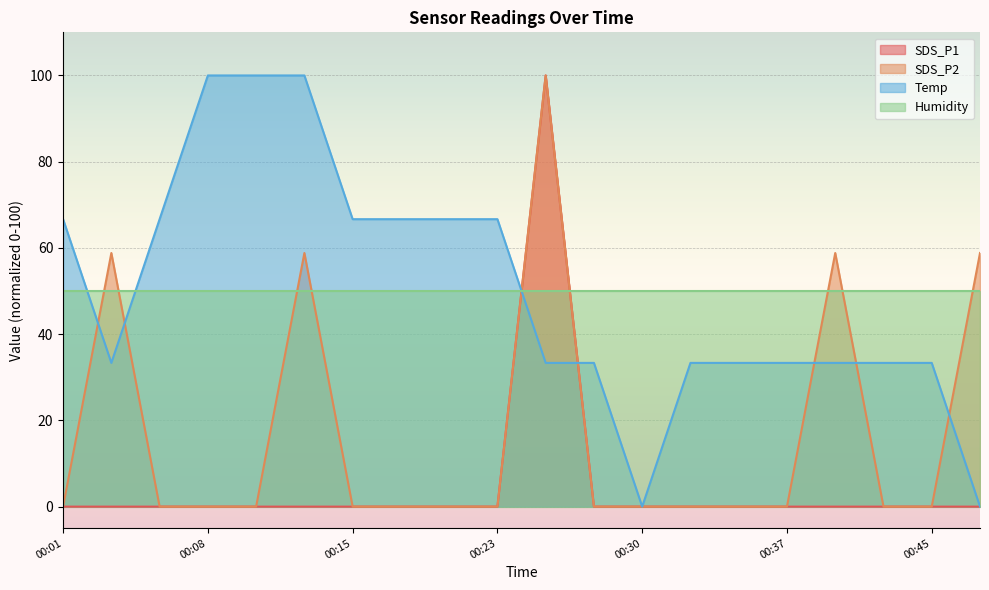

What is the spread (max minus min) of values at 00:30?

50.0